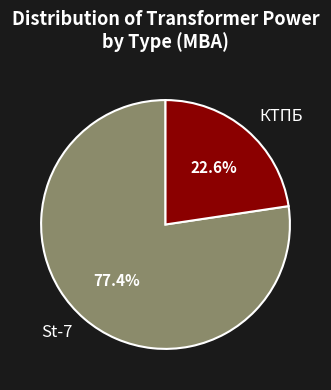

True or false: St-7 accounts for 1% of the total.

False